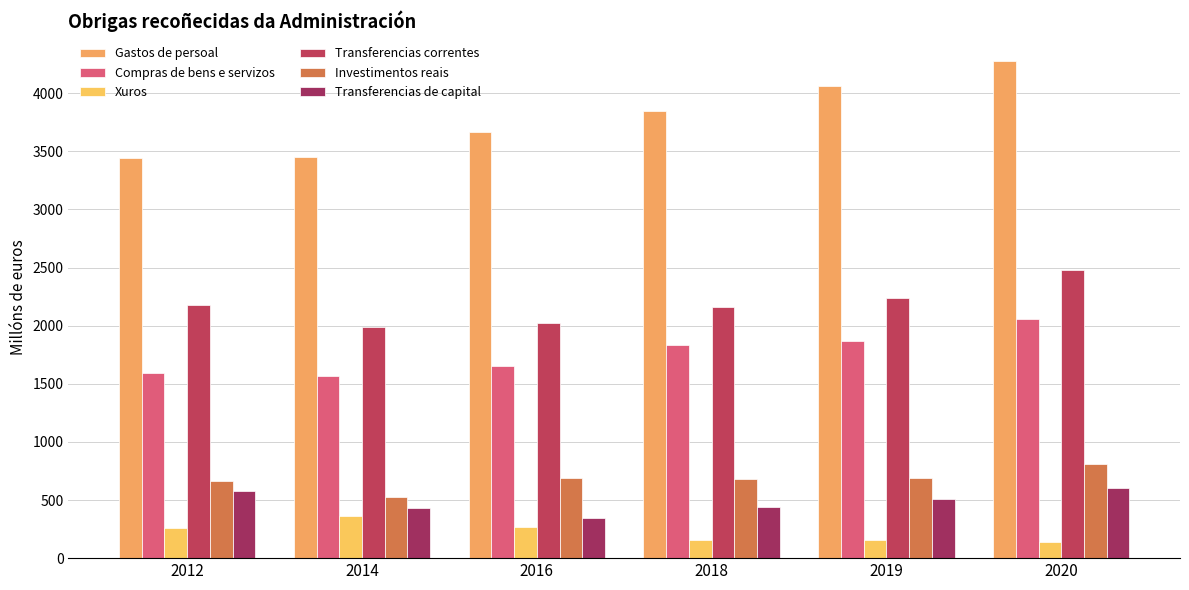

At which label does Compras de bens e servizos reach its minimum?

2014